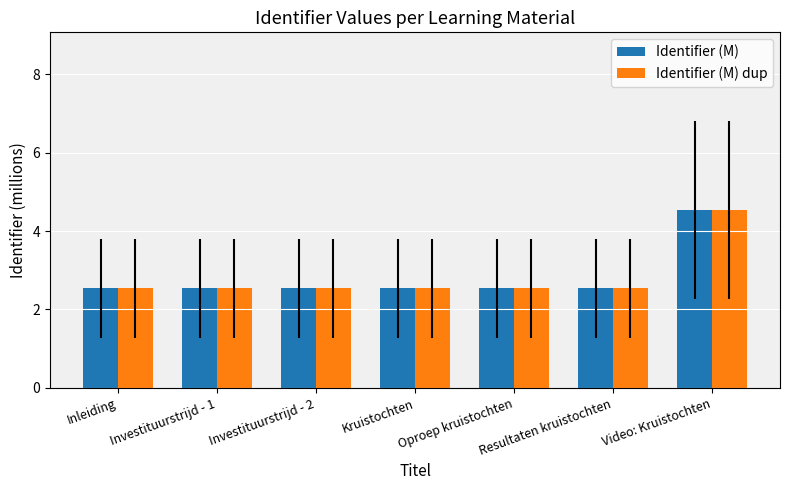

Is the value of Identifier (M) at Kruistochten greater than the value of Identifier (M) dup at Video: Kruistochten?

No